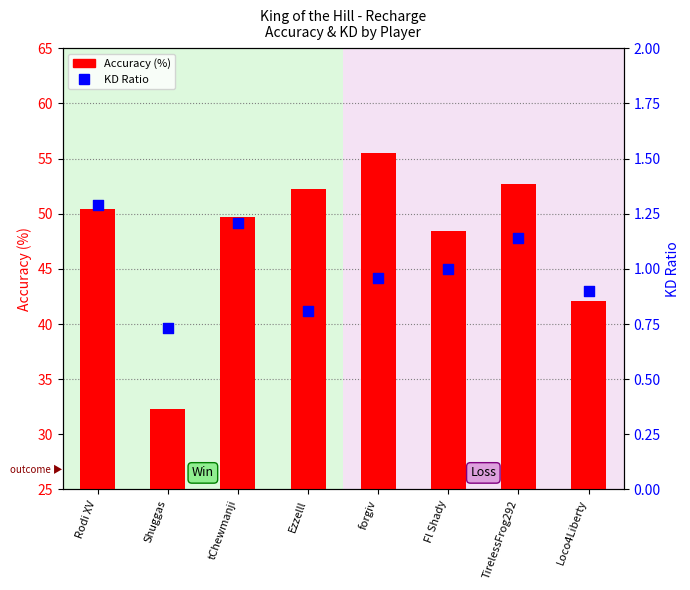

What is the total value across all series at Fl Shady?

49.4